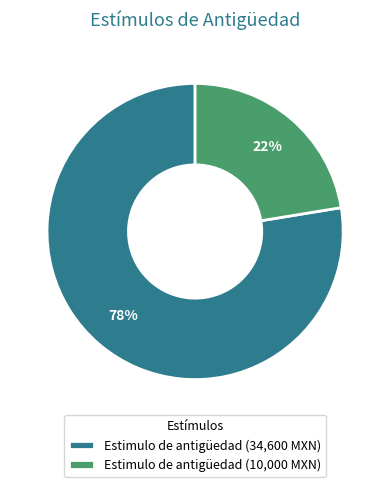

Which has a higher value, Estimulo de antigüedad (10,000 MXN) or Estimulo de antigüedad (34,600 MXN)?

Estimulo de antigüedad (34,600 MXN)